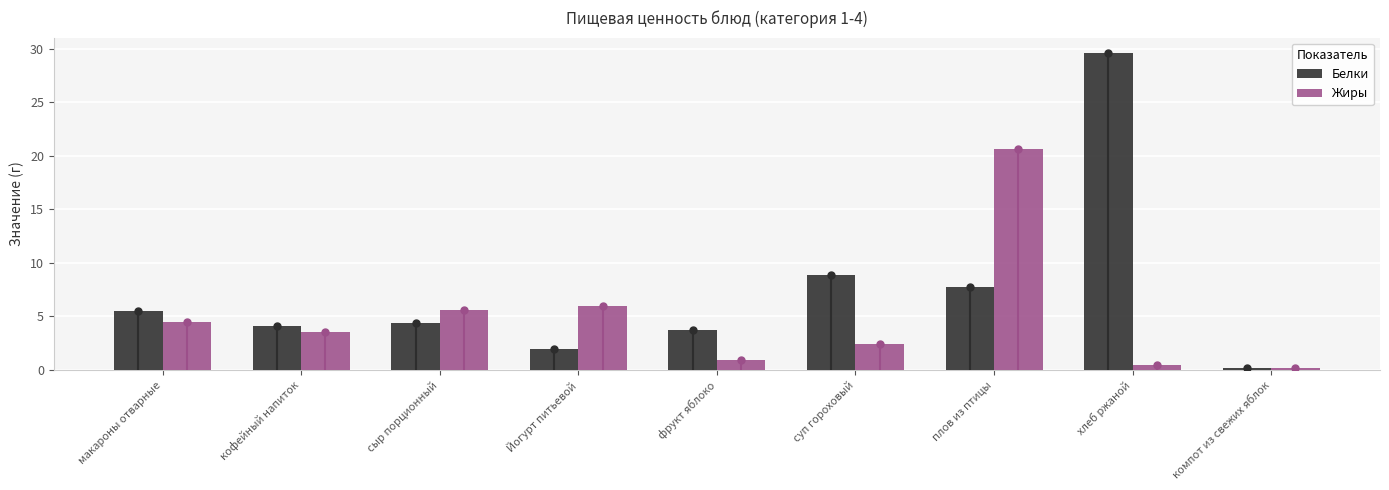

Read the Жиры value at макароны отварные.

4.5